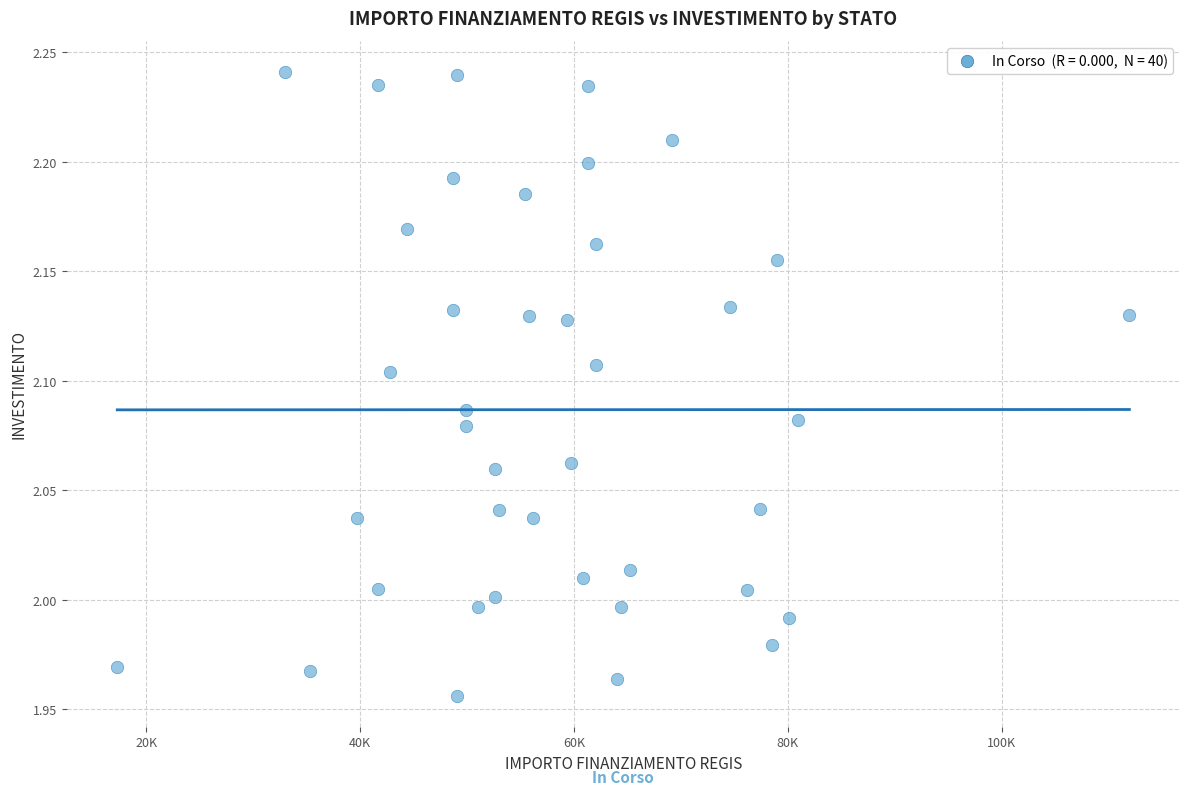

What is the range of Y values (max minus min)?

0.3